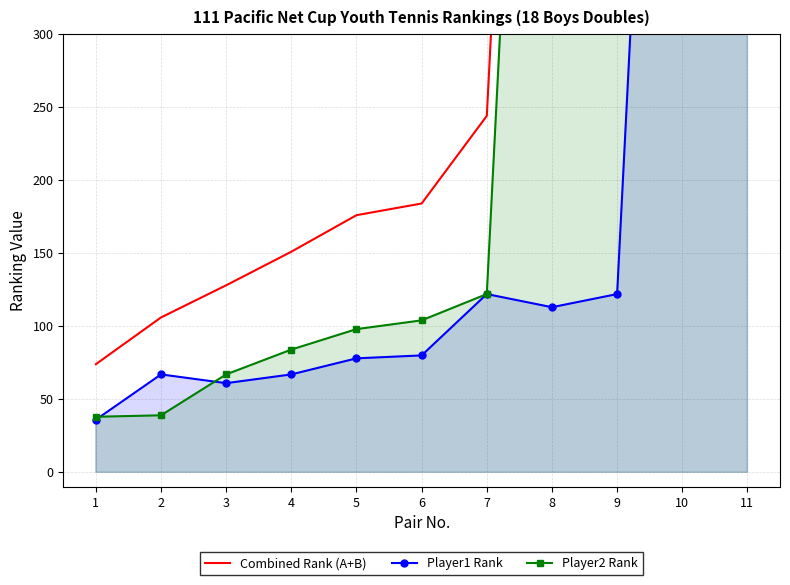

What is the smallest value displayed?

36